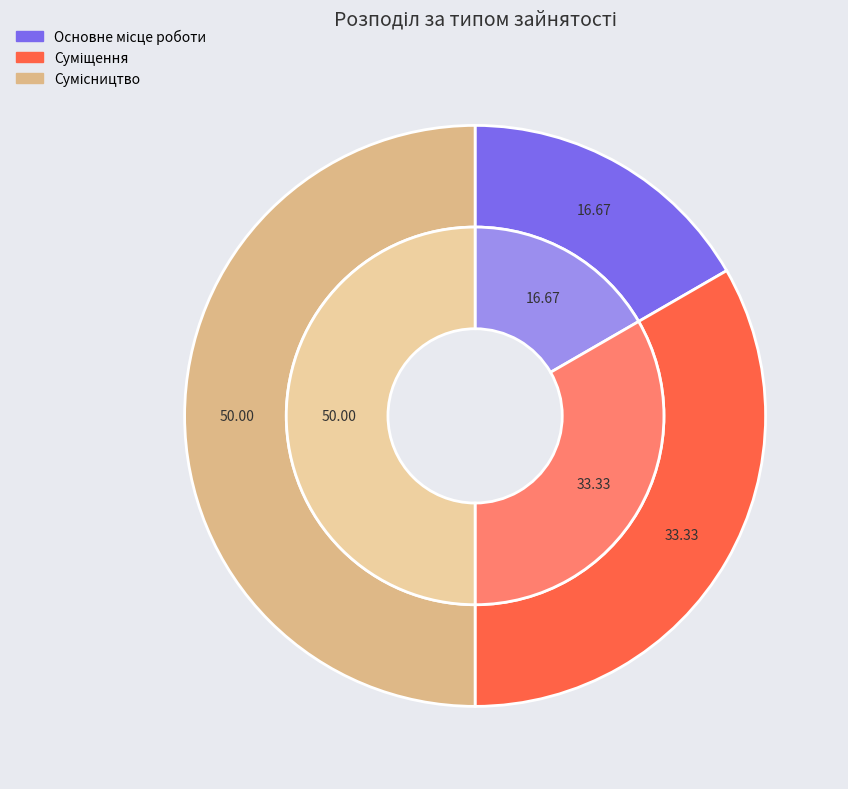

Combined, do Основне місце роботи and Суміщення account for over 50%?

No